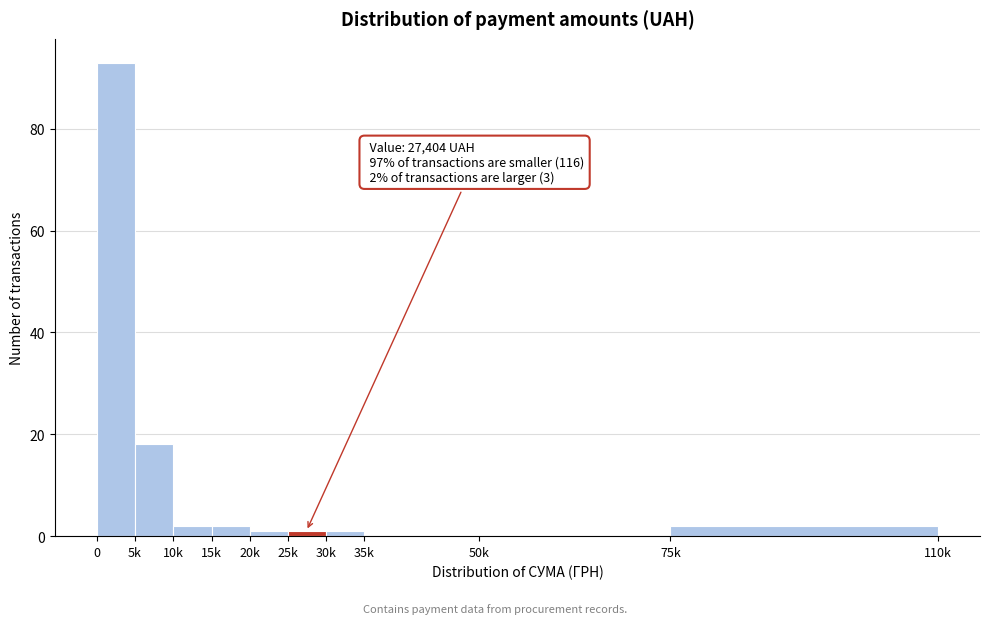

Reading left to right, transcribe all the data shown in this chart.

0=93	5k=18	10k=2	15k=2	20k=1	25k=1	30k=1	35k=0	50k=0	75k=2